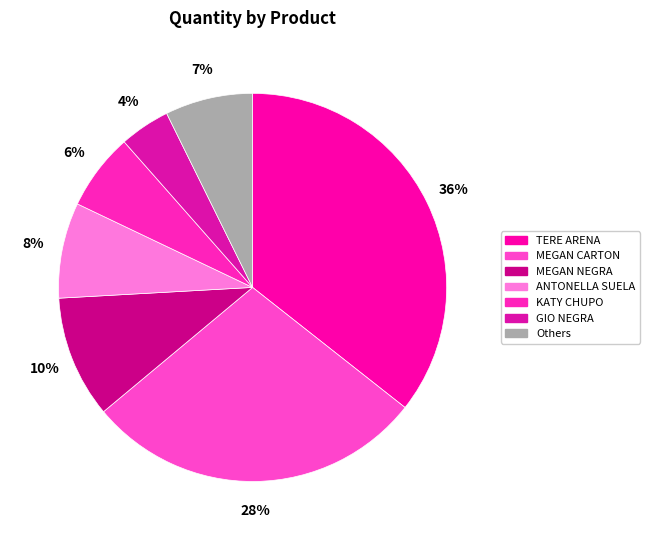

How many slices are in this pie chart?

7